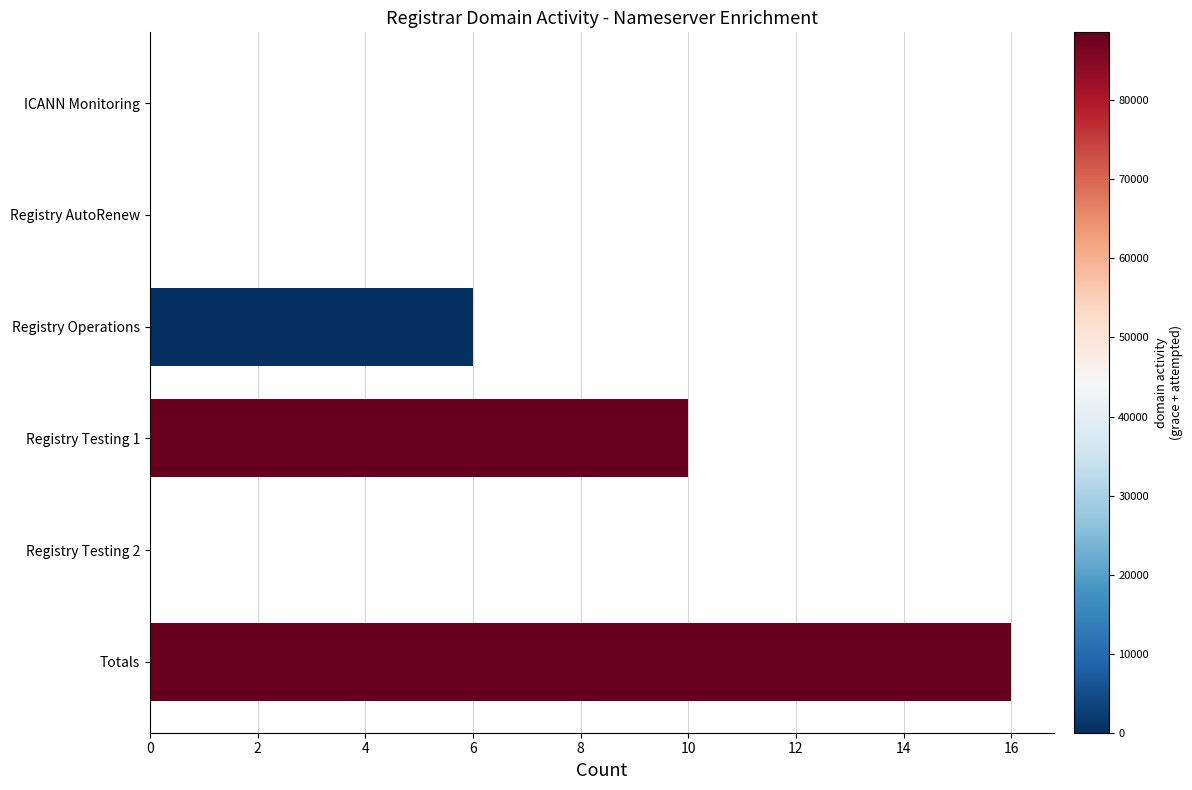

Count the number of data series in this chart.

1